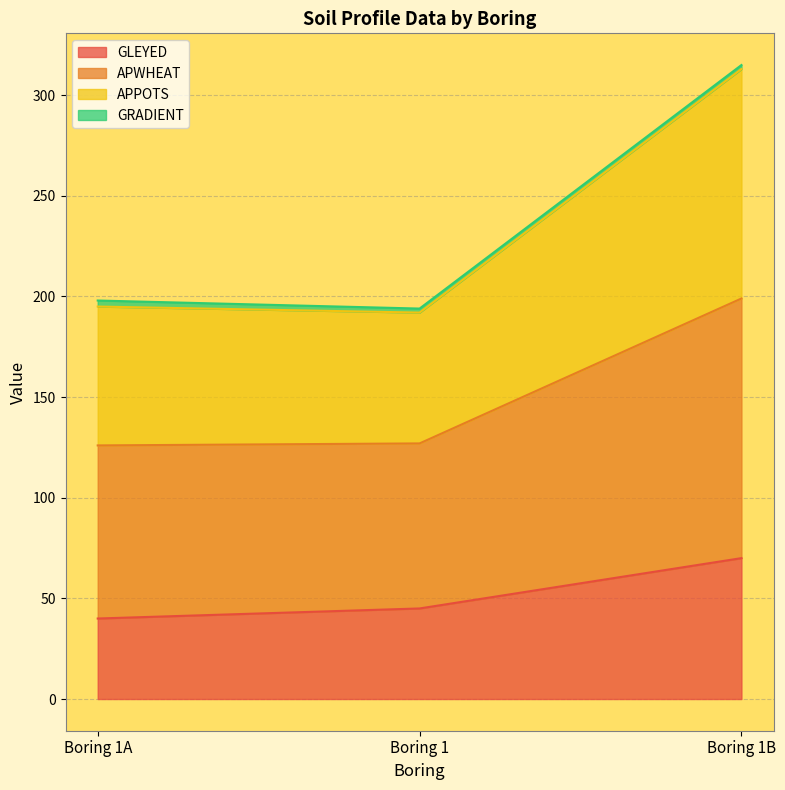

What is the difference between the maximum and minimum values in the GLEYED series?

30